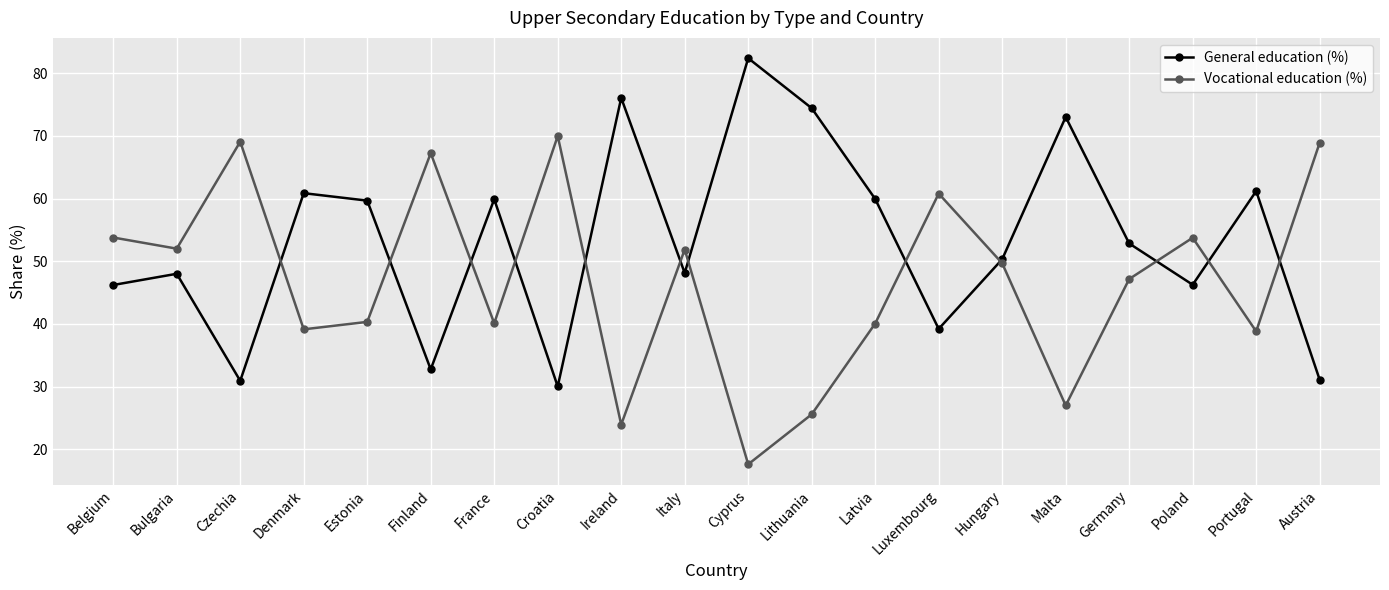

How many data points in General education (%) are above 52?

10